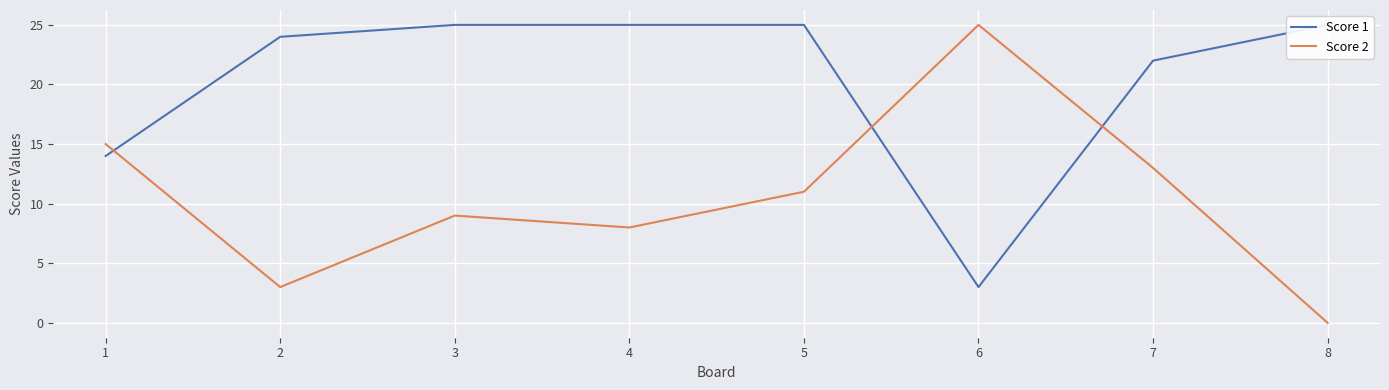

List the labels in order of Score 2 value, smallest first.

8, 2, 4, 3, 5, 7, 1, 6